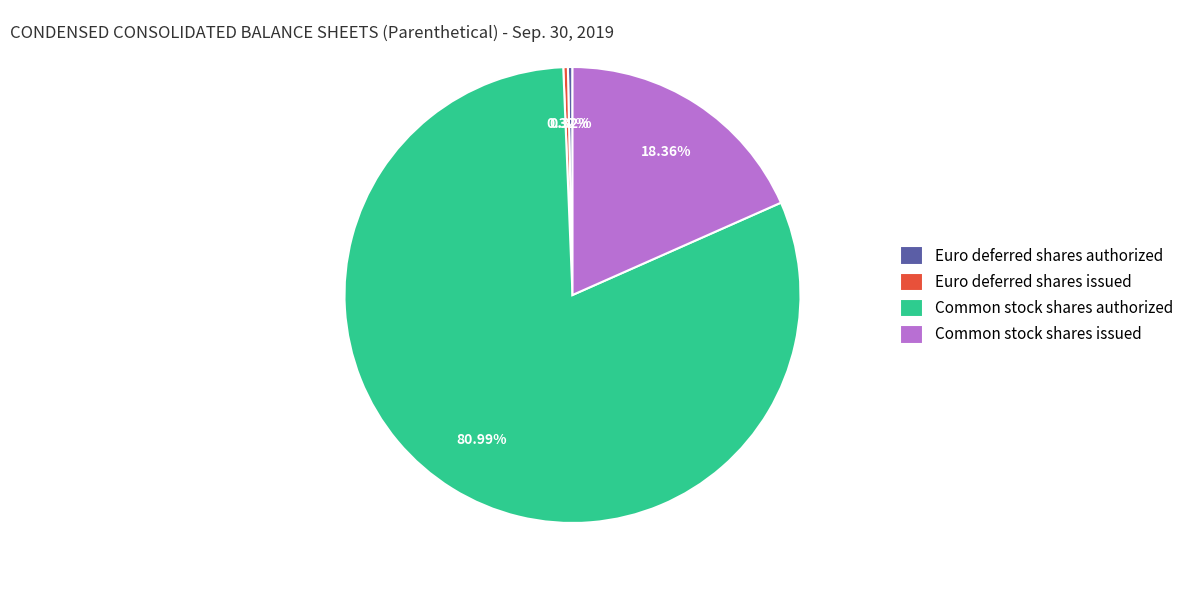

Is there any slice that represents more than half of the pie?

Yes